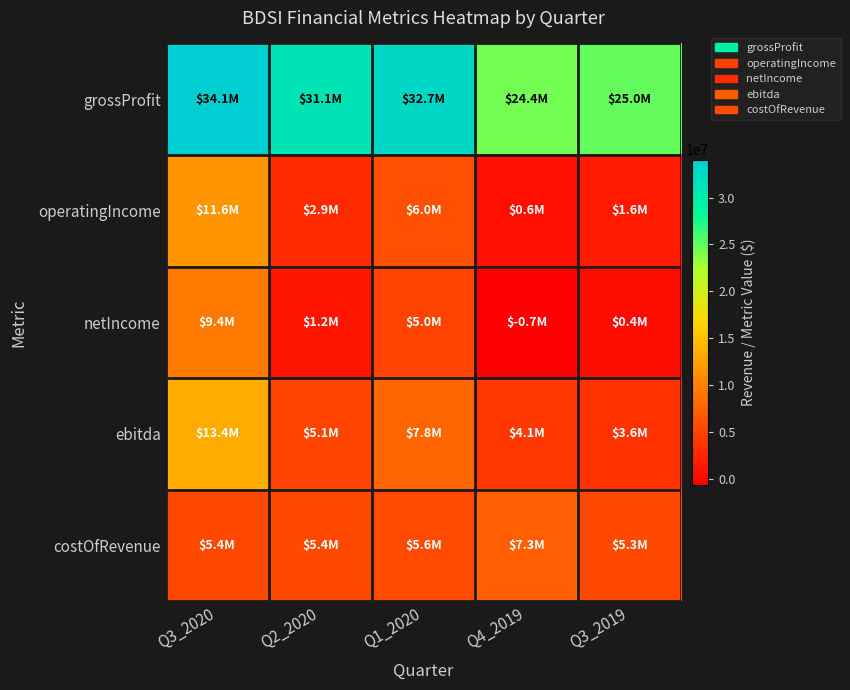

Count the number of data series in this chart.

5